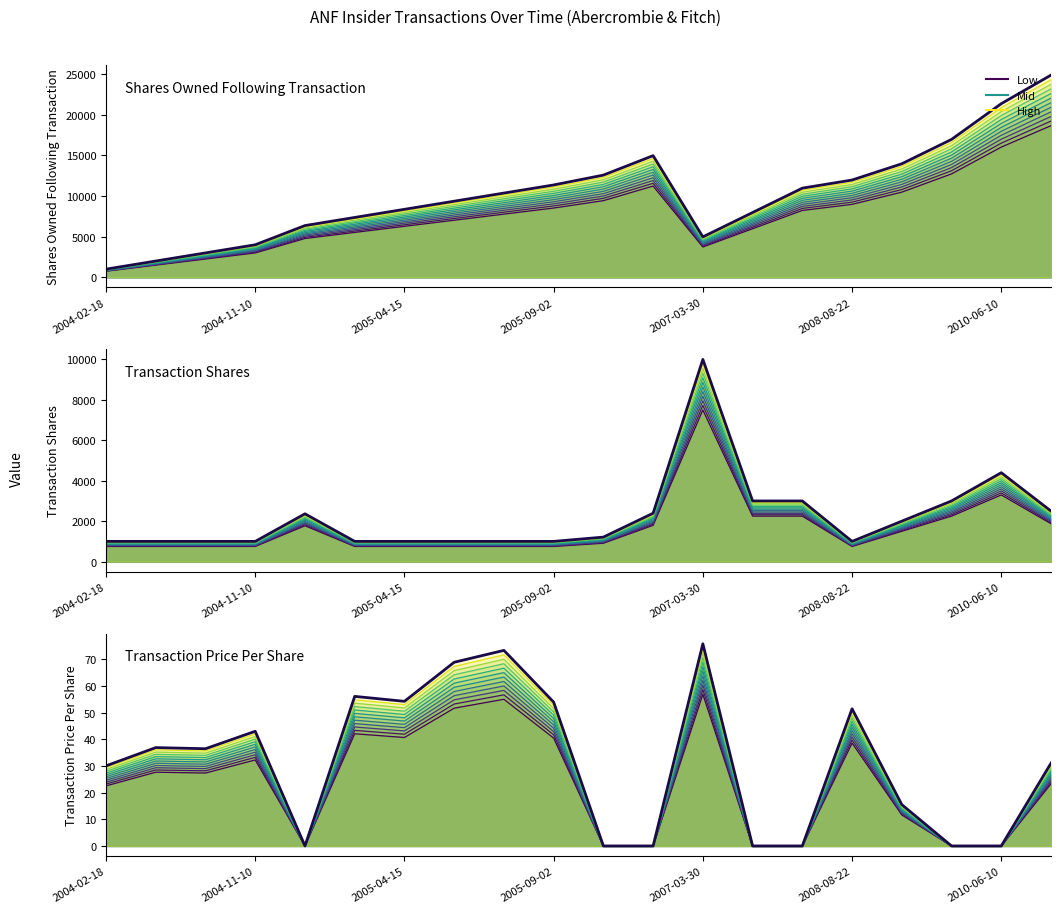

Read the transactionPricePerShare value at 2005-09-02.

40.5